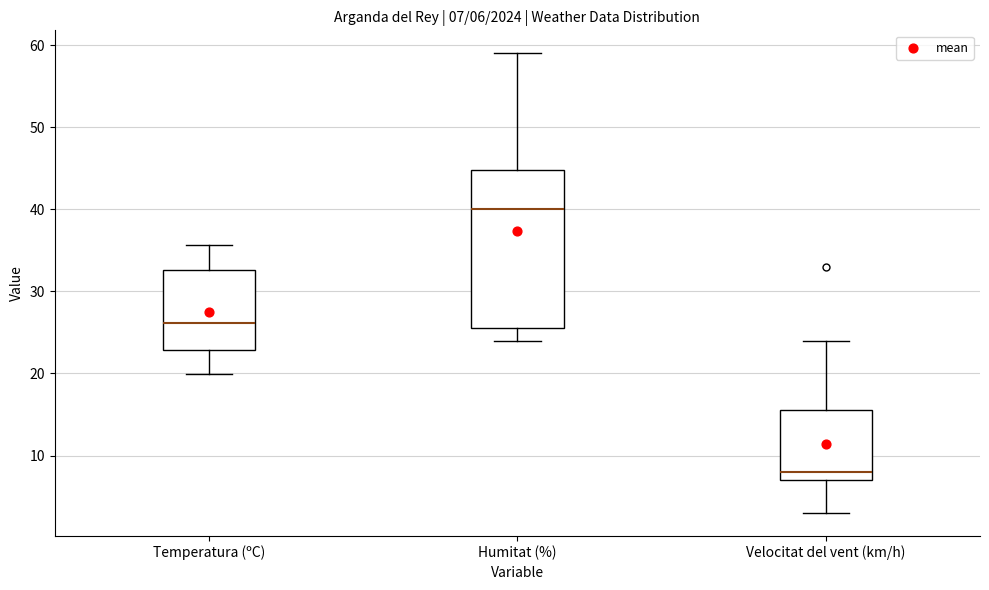

Which box has the highest median line?

Humitat (%)